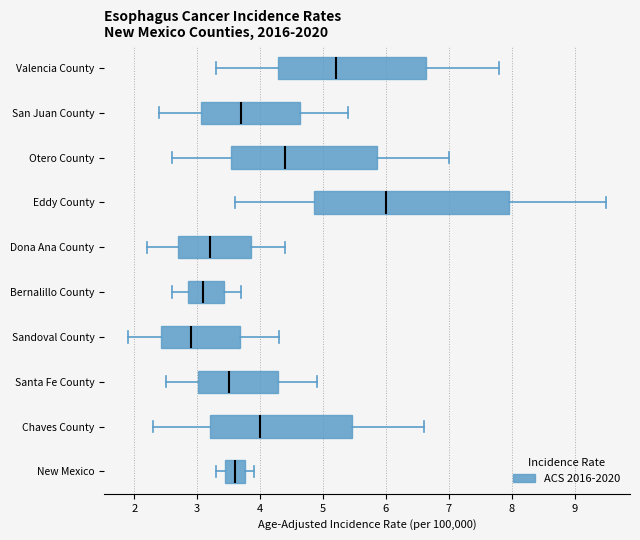

Where is the right edge of the box for Eddy County on the x-axis? The values are not printed on the chart, so give them approximately, as read against the axis.

8.0